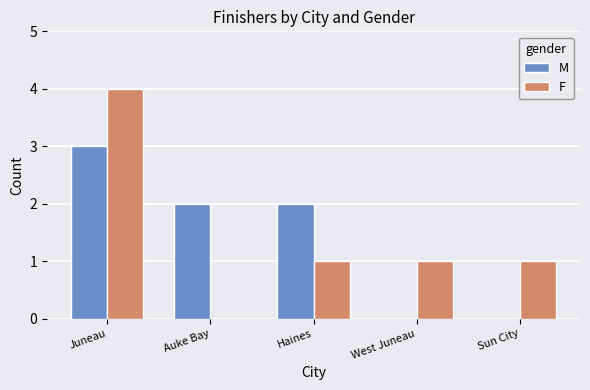

What is the total value across all series at Haines?

3